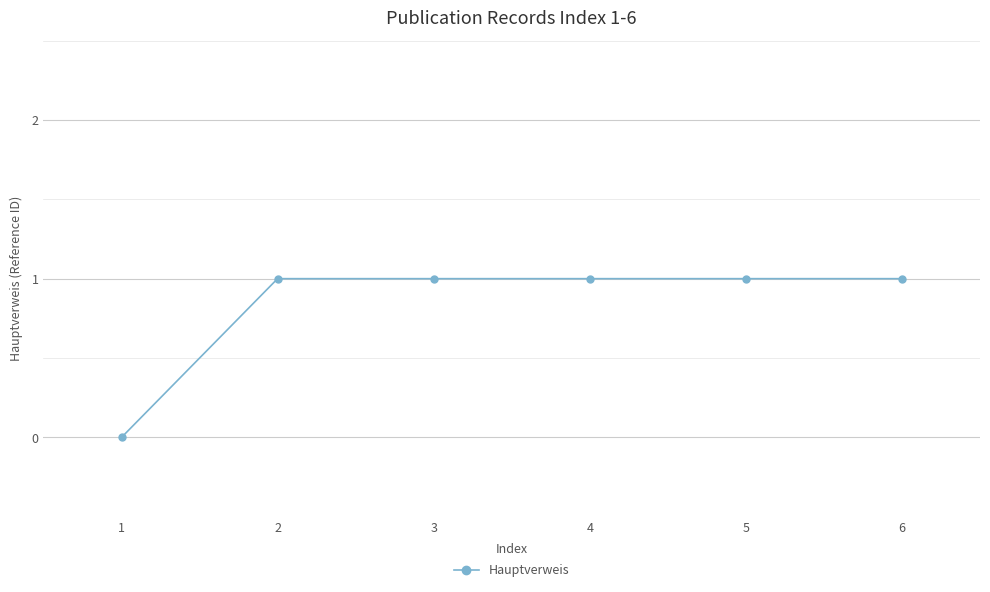

What is the value of the 2nd point from the left?

1